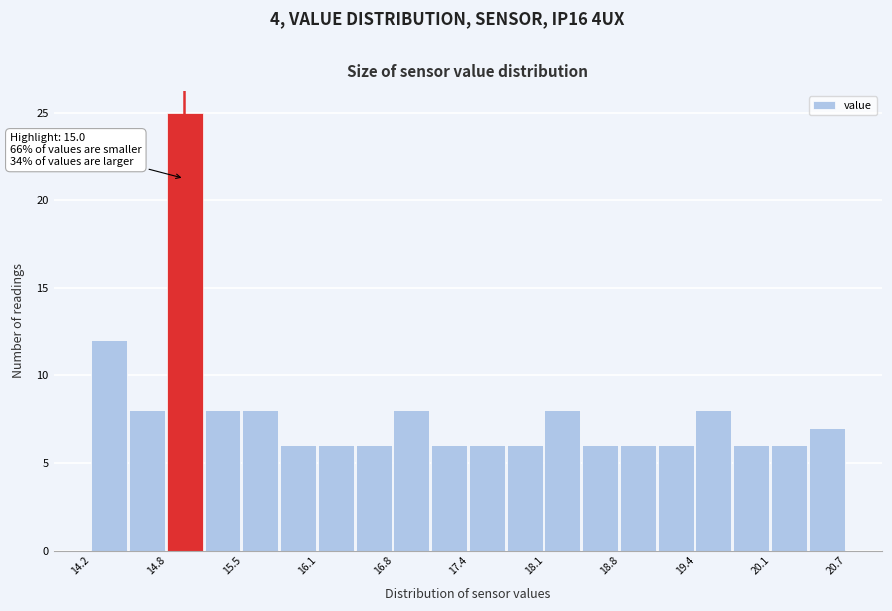

Around what value on the x-axis is the tallest bar? Give the approximate position of its centre, as read against the axis.

15.0